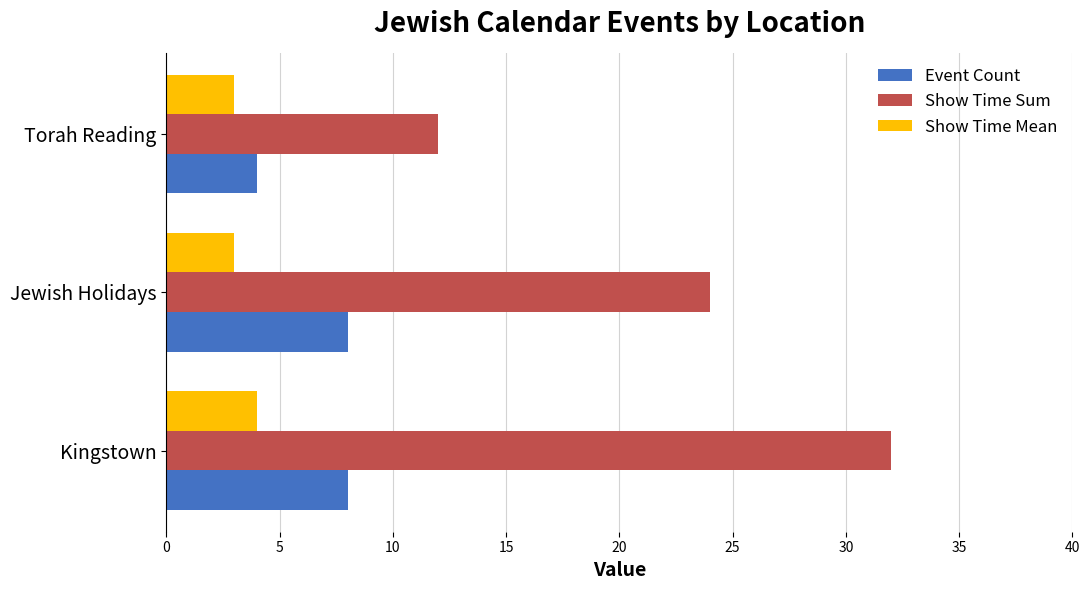

What is the sum of all Show Time Mean values?

10